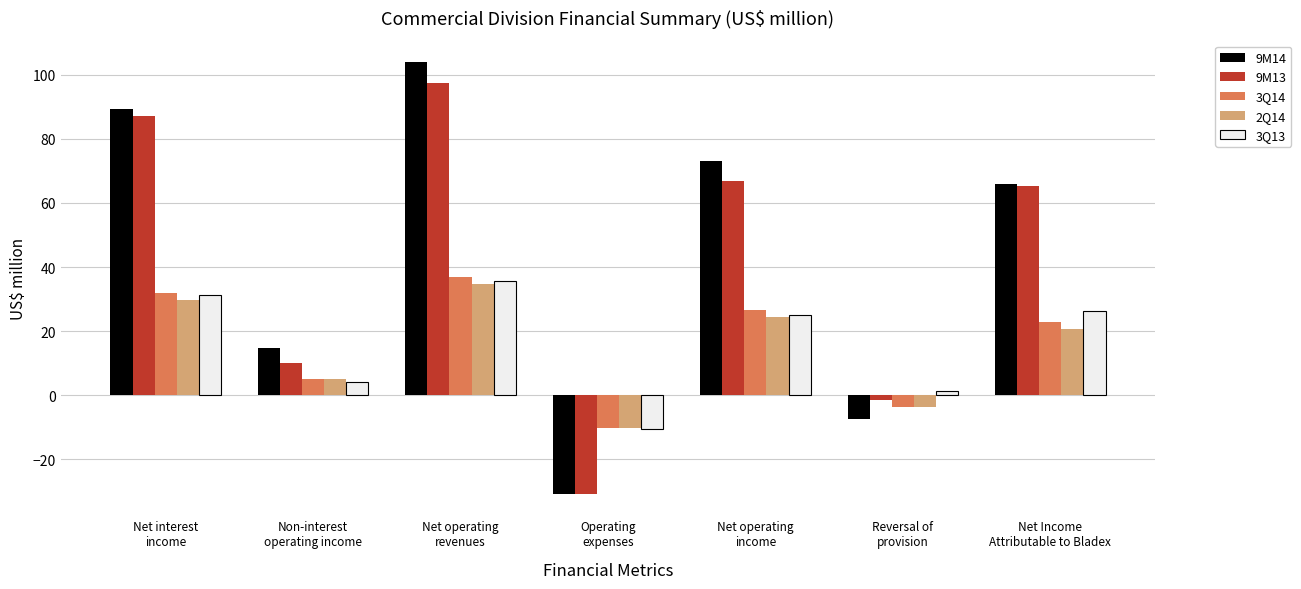

What position from the right is Reversal of
provision?

2